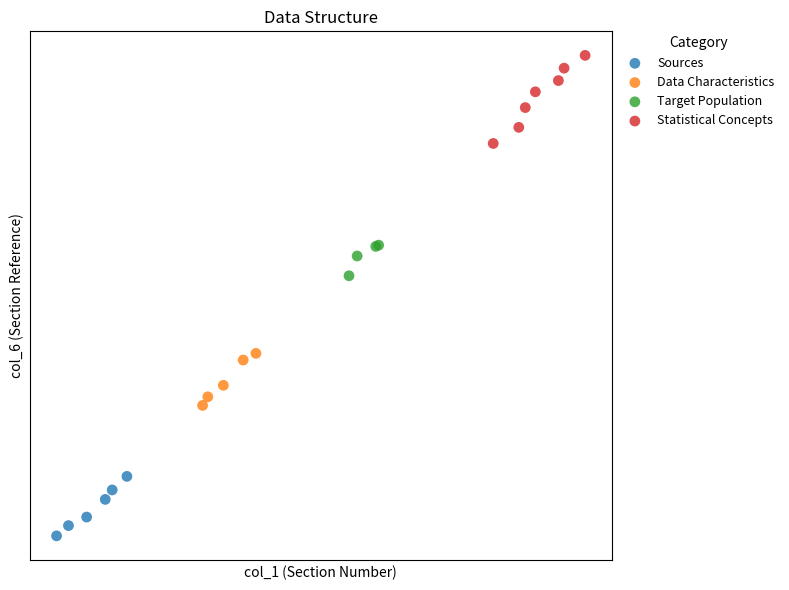

Which series reaches the minimum Y coordinate?

Sources